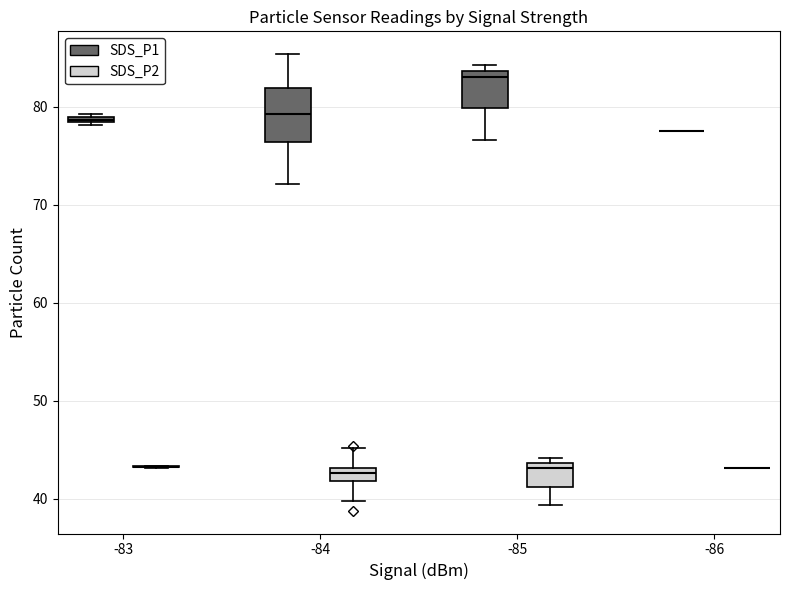

Comparing the boxes themselves (not the whiskers), which one is the tallest?

-84 (SDS_P1)